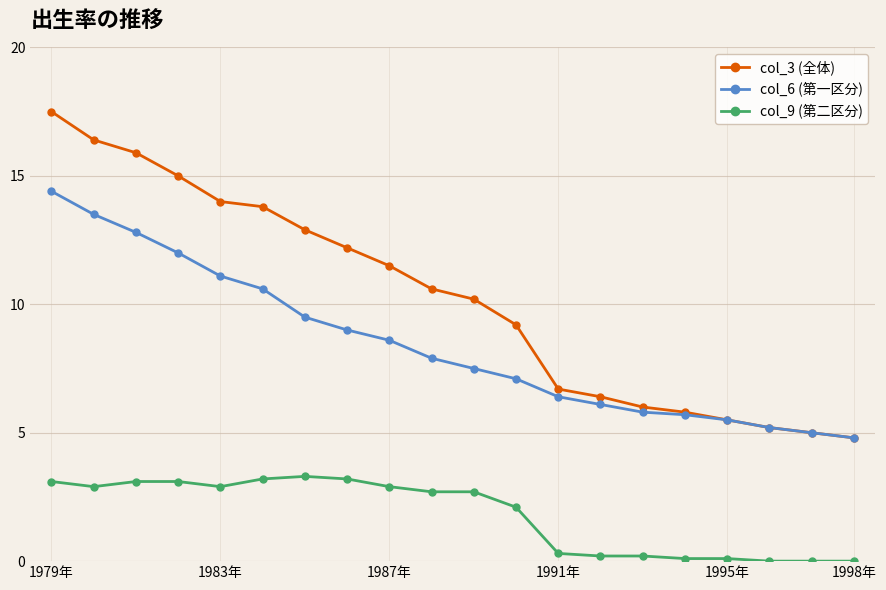

What is the value of the col_6 (第一区分) point at the 3rd from the left?

12.8